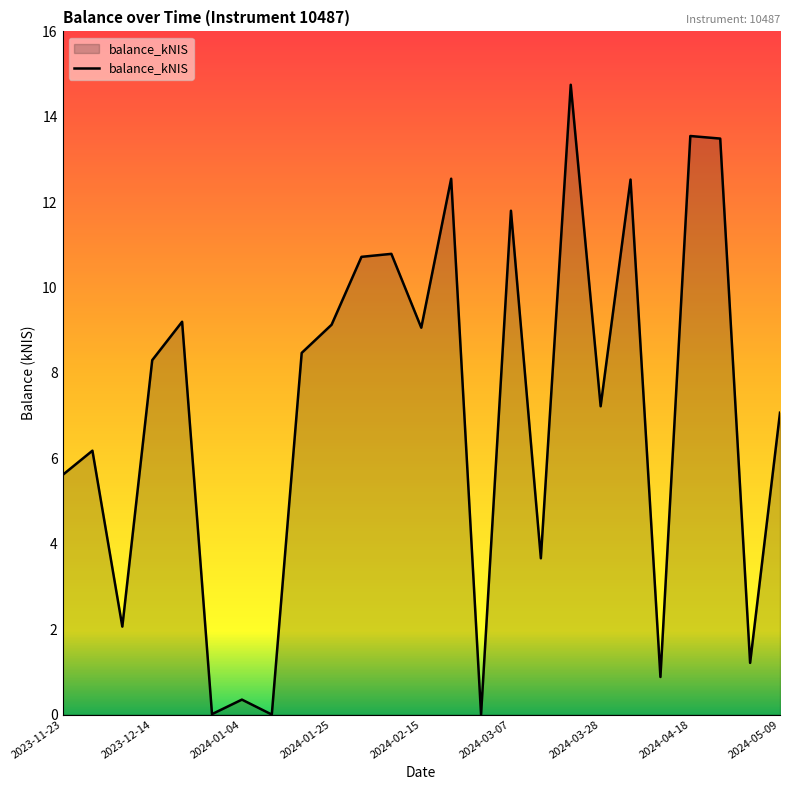

What is the sum of all values?

178.6